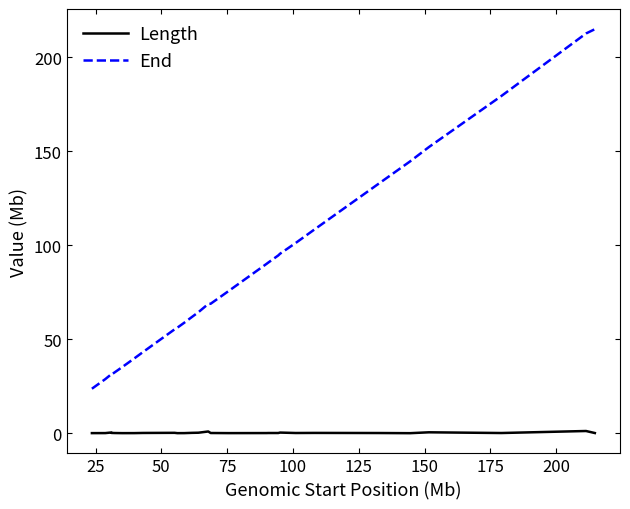

True or false: End and Length cross at least once.

False